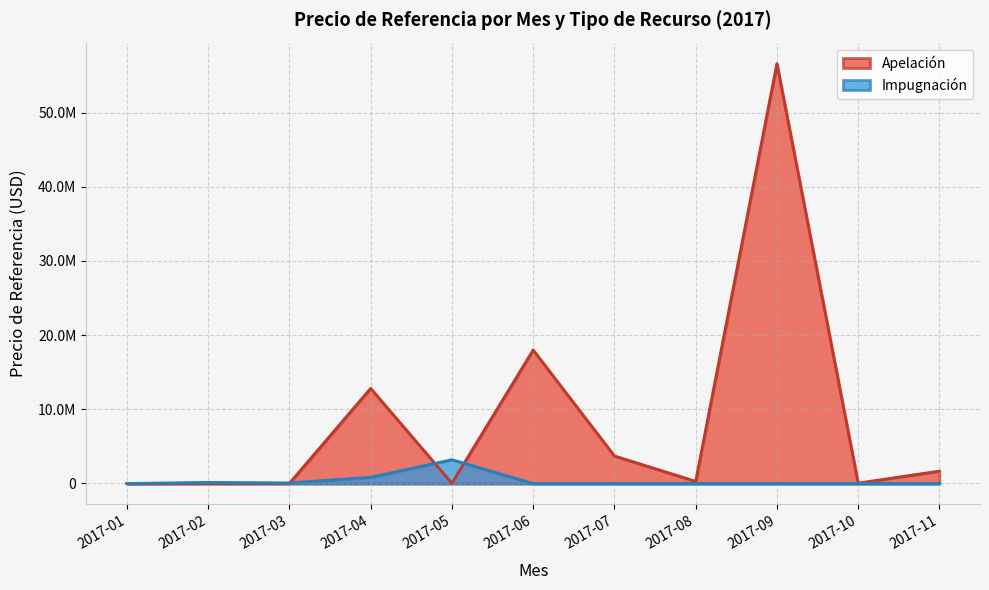

Is it true that the value at 18 is 14941.7?

False